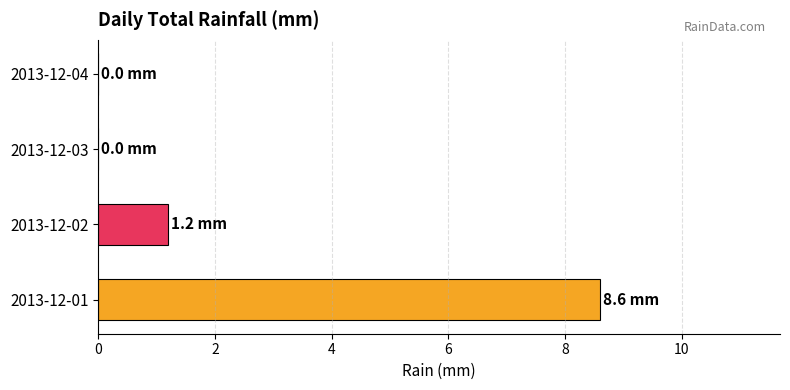

What is the sum of all values?

9.8